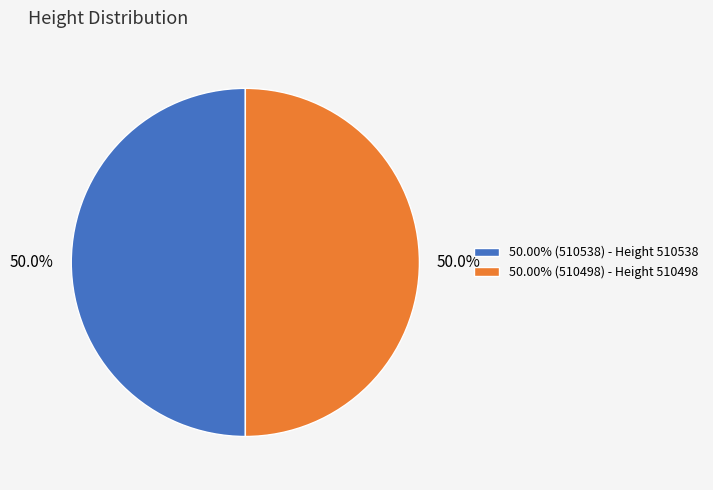

Combined, do 50.00% (510498) - Height 510498 and 50.00% (510538) - Height 510538 account for over 50%?

Yes